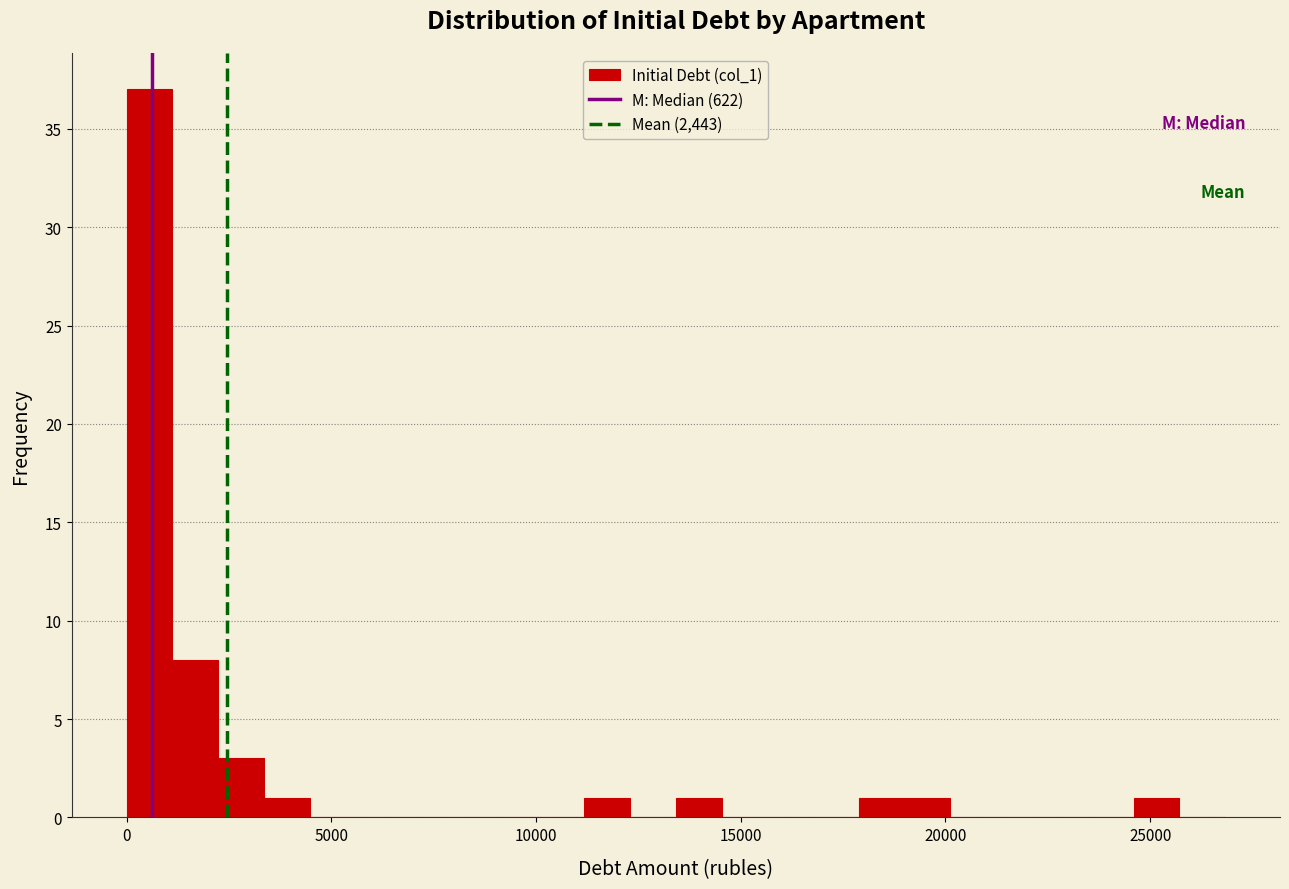

Read against the x-axis, roughly where is the centre of the tallest bar?

500